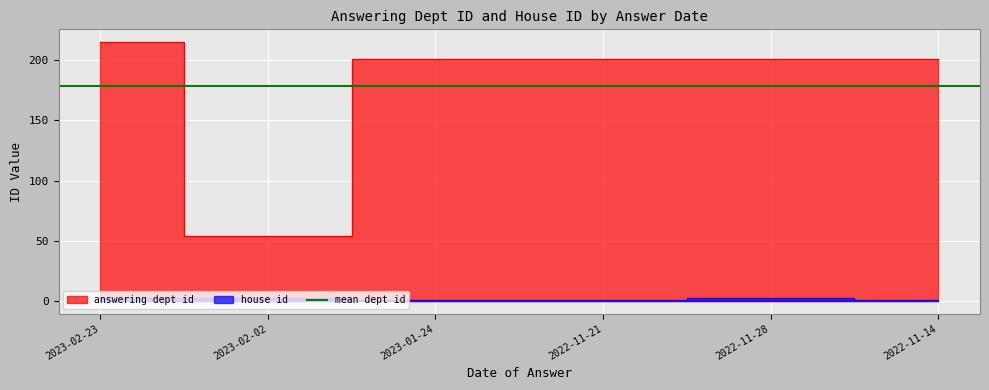

Which series has the largest total across all categories?

answering dept id